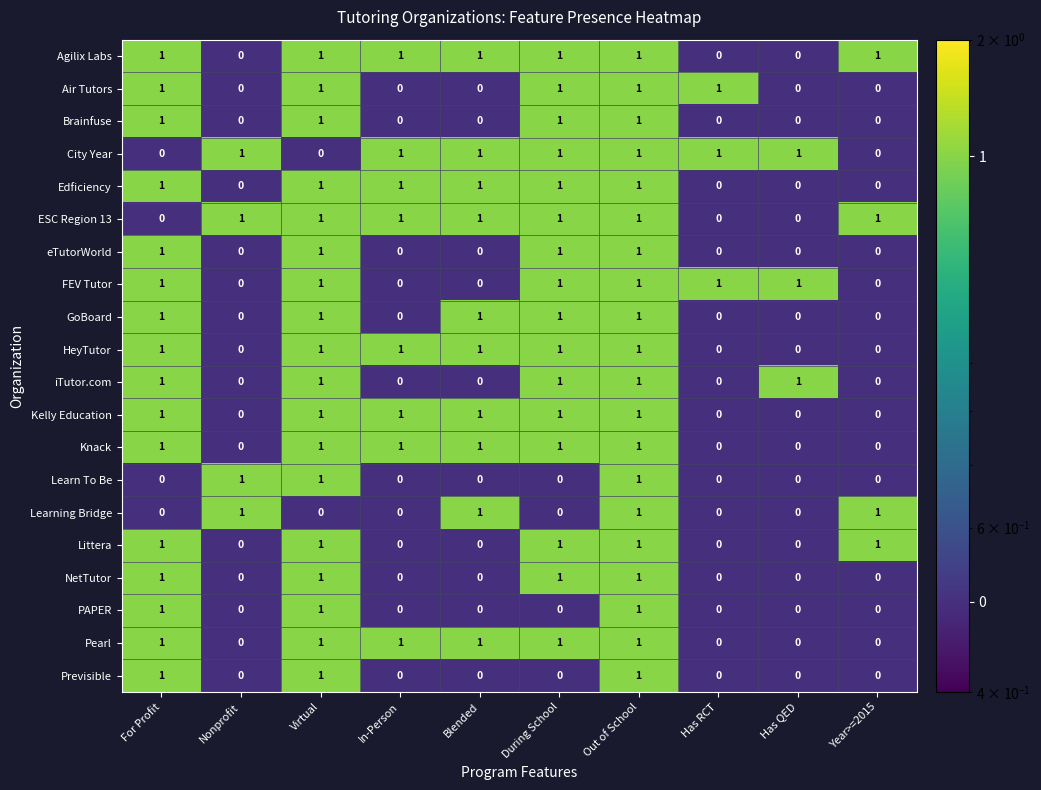

The value of HeyTutor at Year>=2015 is 1. True or false?

False